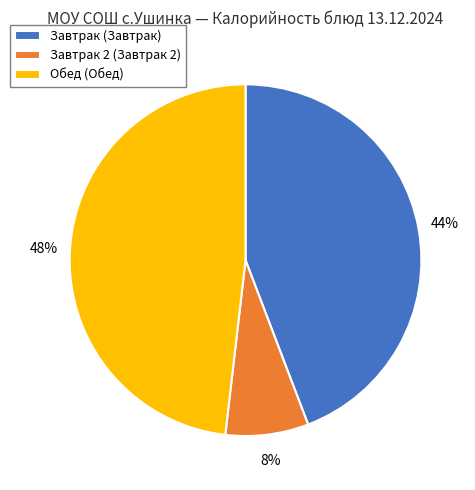

Between Обед (Обед) and Завтрак (Завтрак), which is larger?

Обед (Обед)